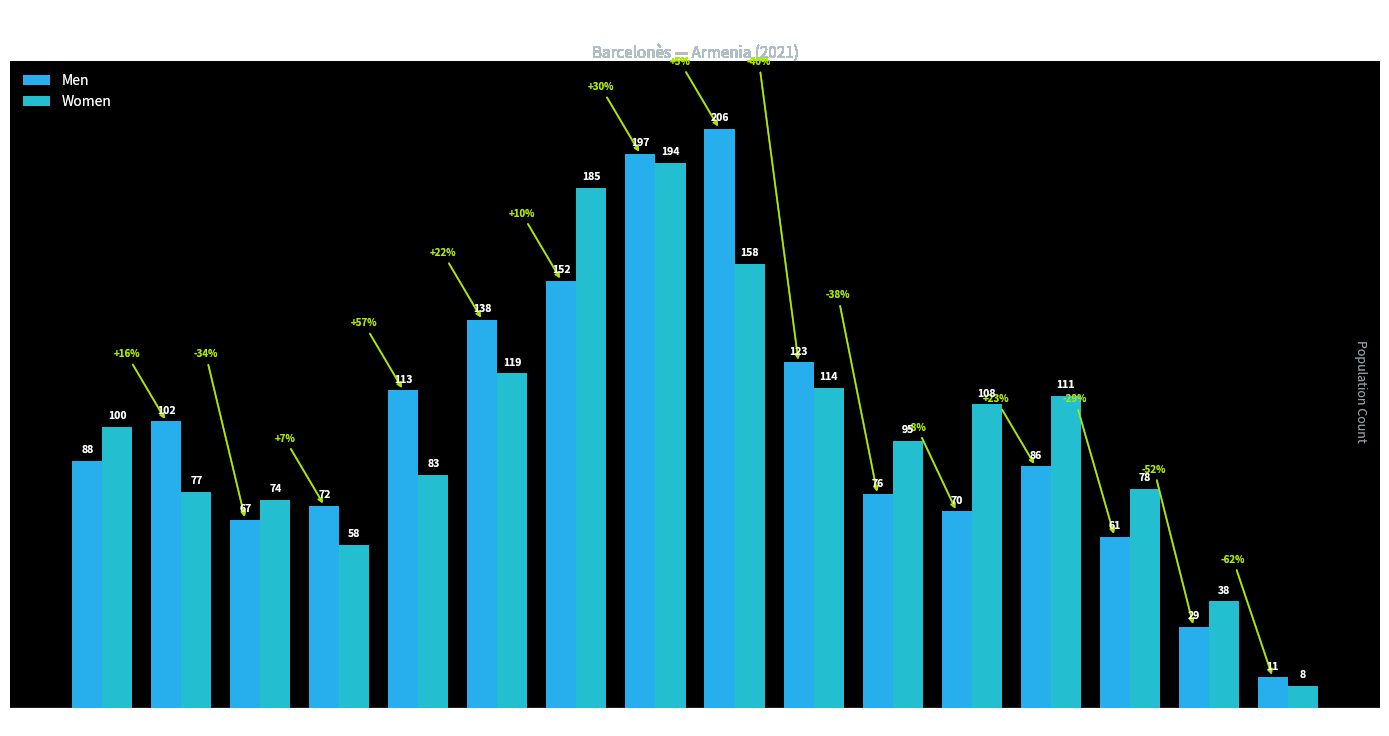

Is it true that Men equals 123 at 45-49?

True